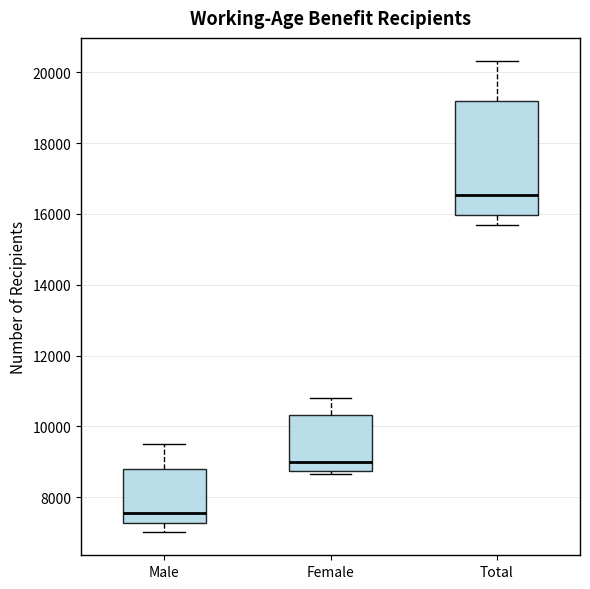

Comparing the boxes themselves (not the whiskers), which one is the tallest?

Total